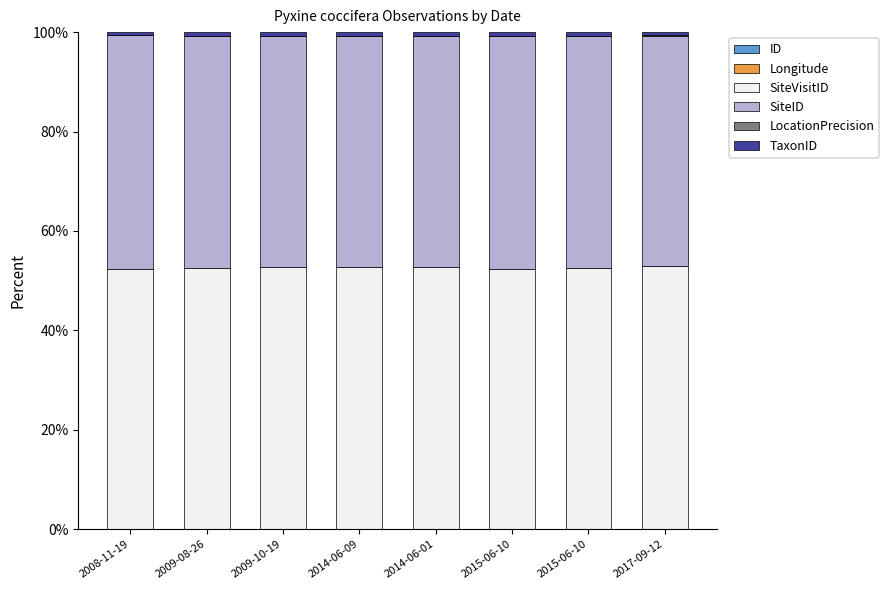

Which series has the widest spread of values?

SiteID